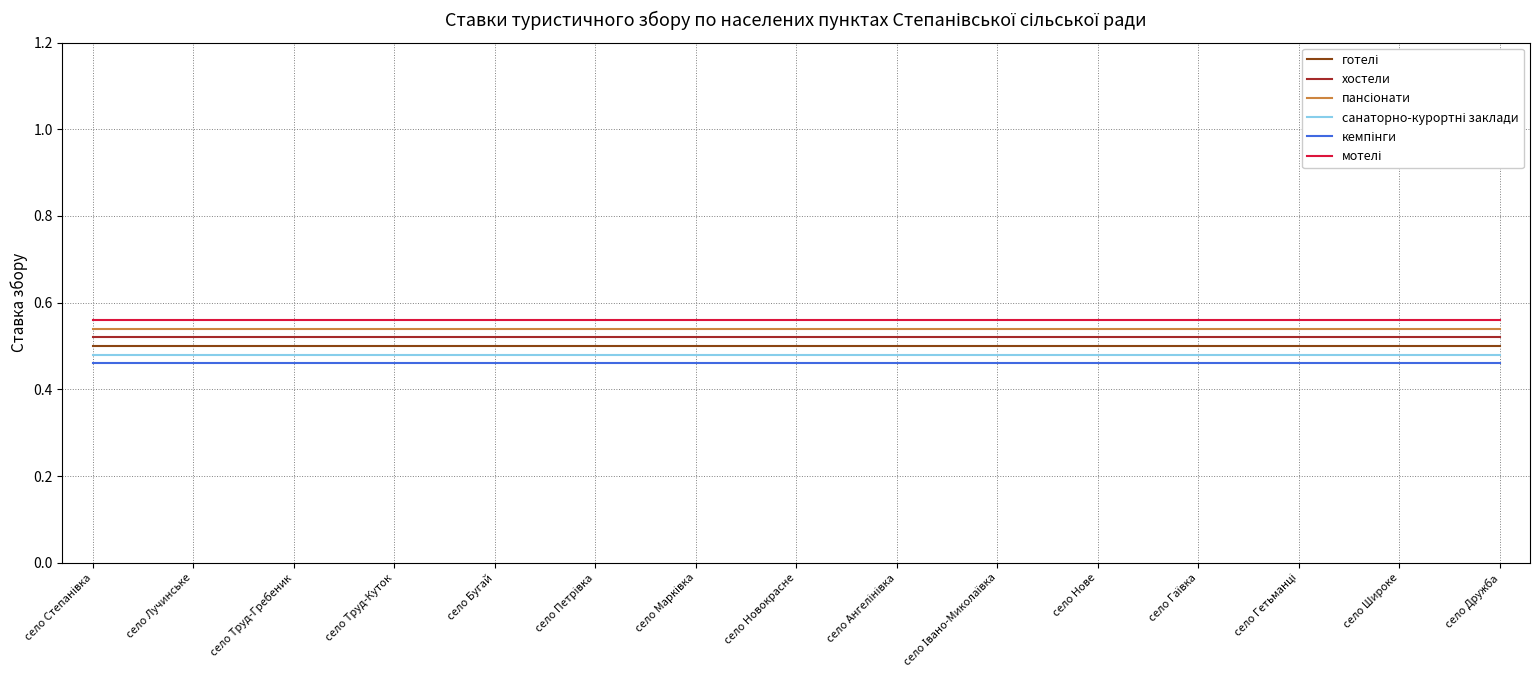

What is the total value across all series at село Труд-Куток?

3.1